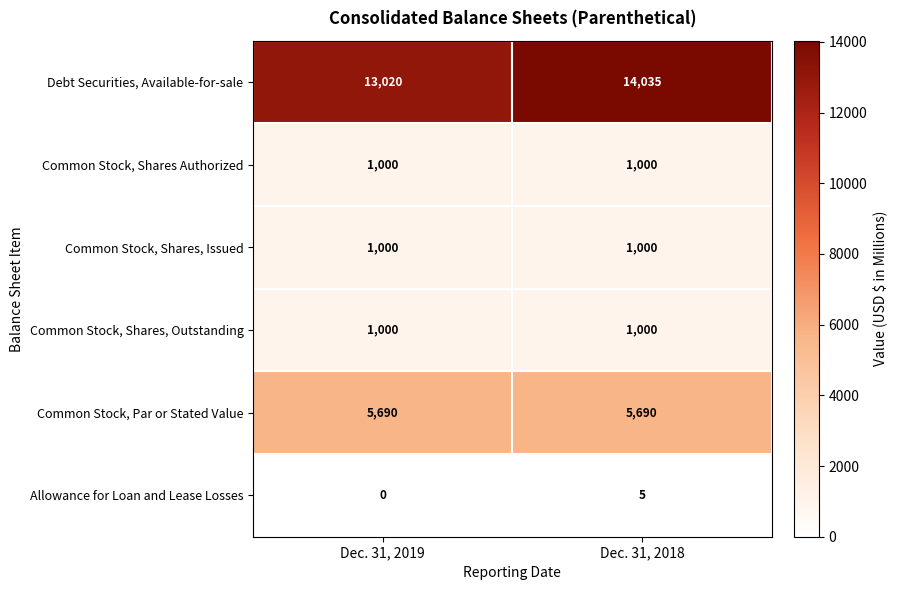

Reading right to left, extract all data points from this chart.

Debt Securities, Available-for-sale: 14035	13020
Common Stock, Shares Authorized: 1000	1000
Common Stock, Shares, Issued: 1000	1000
Common Stock, Shares, Outstanding: 1000	1000
Common Stock, Par or Stated Value: 5690	5690
Allowance for Loan and Lease Losses: 5	0